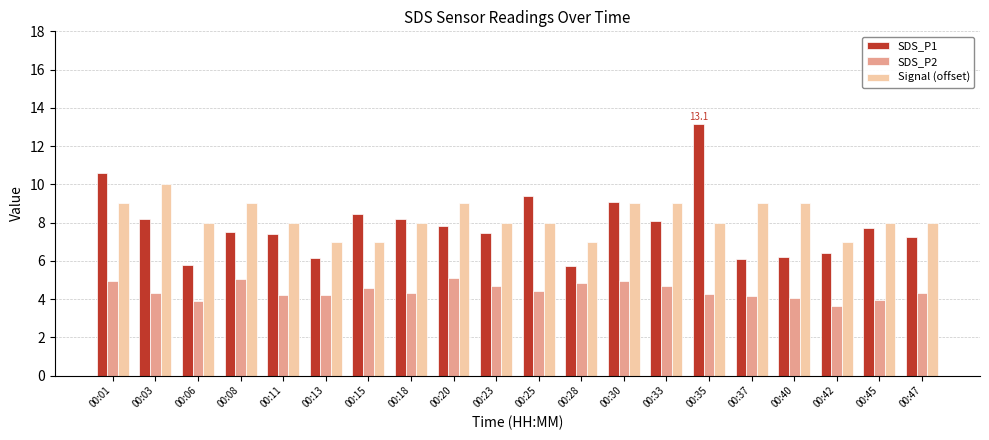

At 00:20, list the series in order from smallest to largest.

SDS_P2, SDS_P1, Signal (offset)